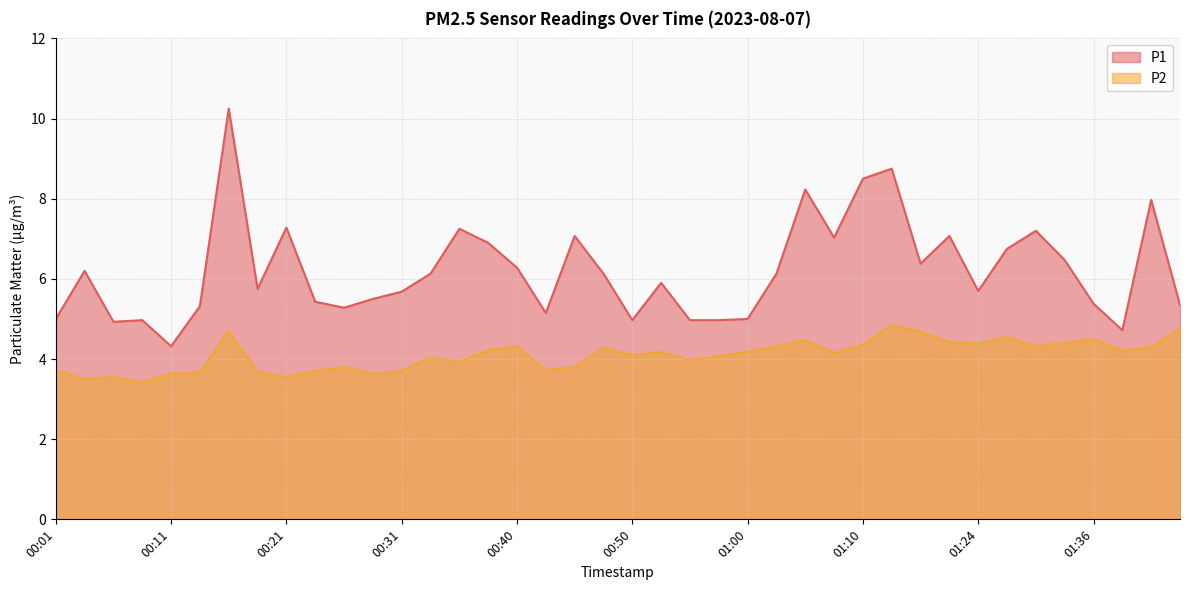

What is the label of the 7th point from the left?

00:16